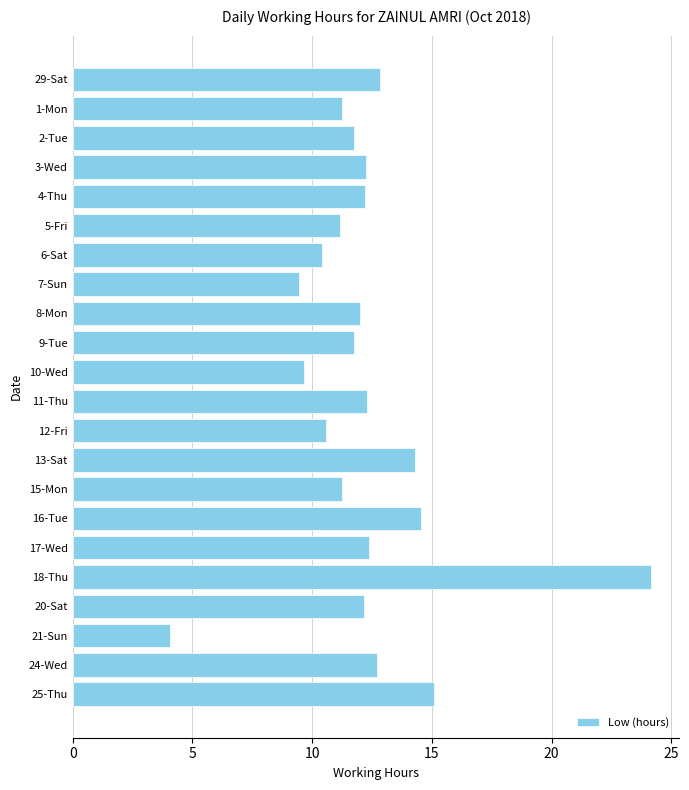

What is the maximum value shown in the chart?

24.1